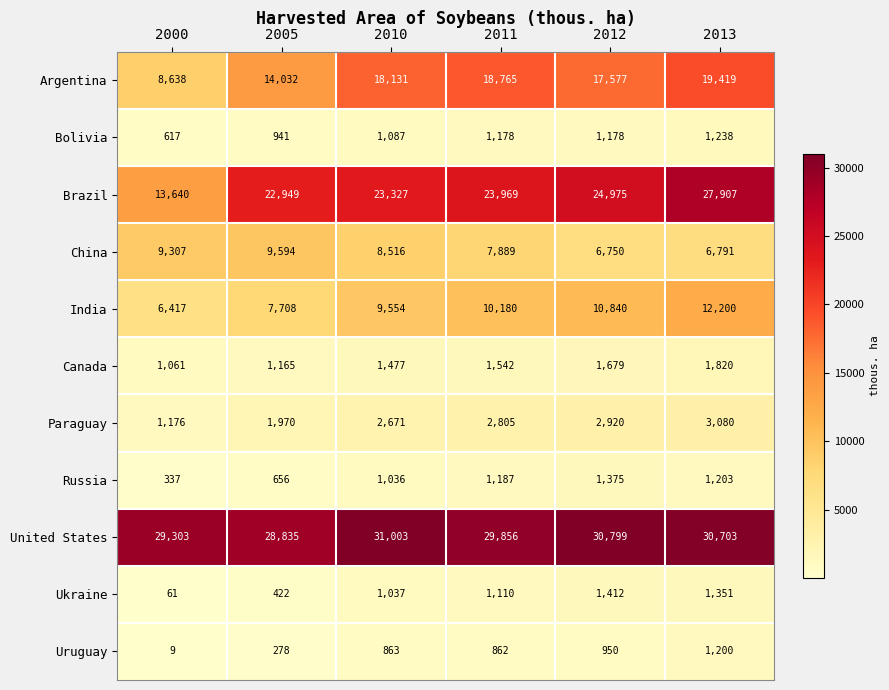

What is the total value across all series at 2013?

106912